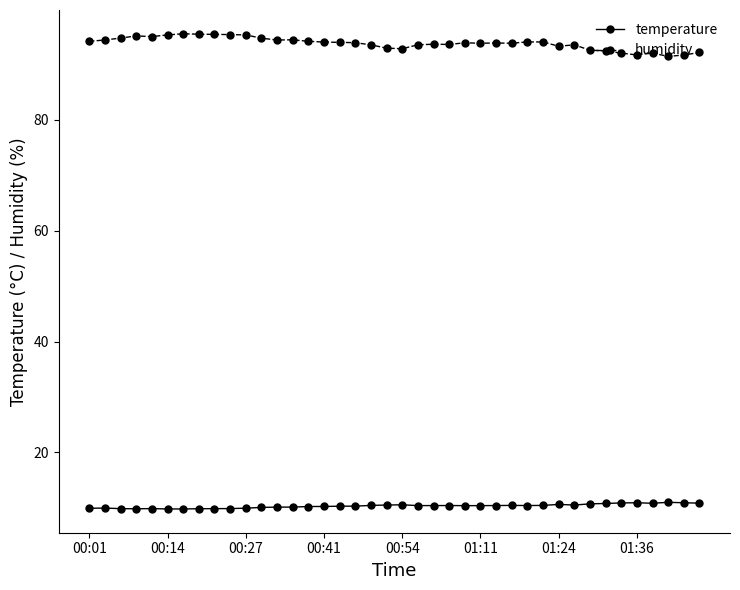

What is the value of the humidity point at the 37th from the left?

92.1